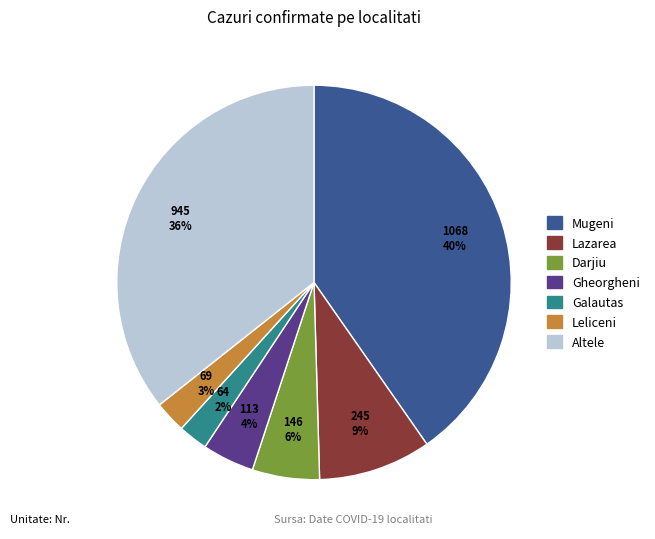

The Leliceni slice represents 10% of the pie. True or false?

False